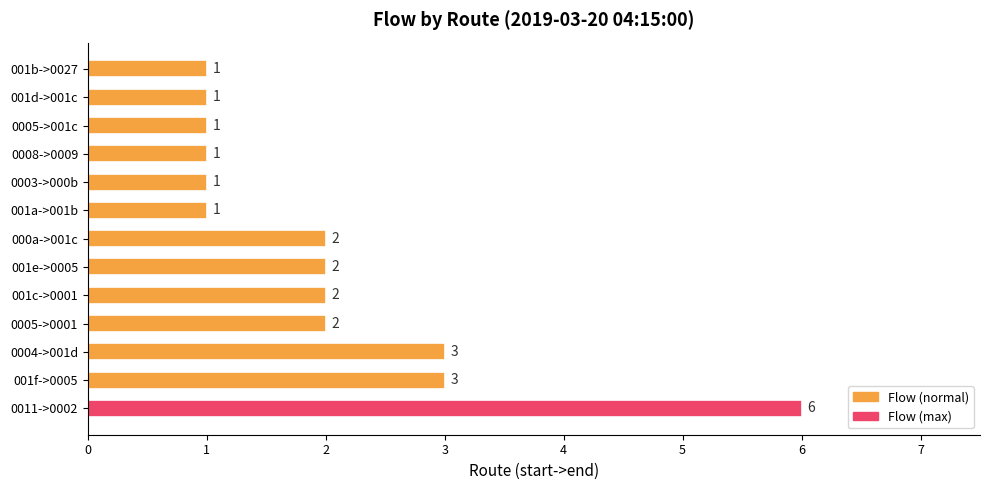

Between 001b->0027 and 001f->0005, which is larger?

001f->0005